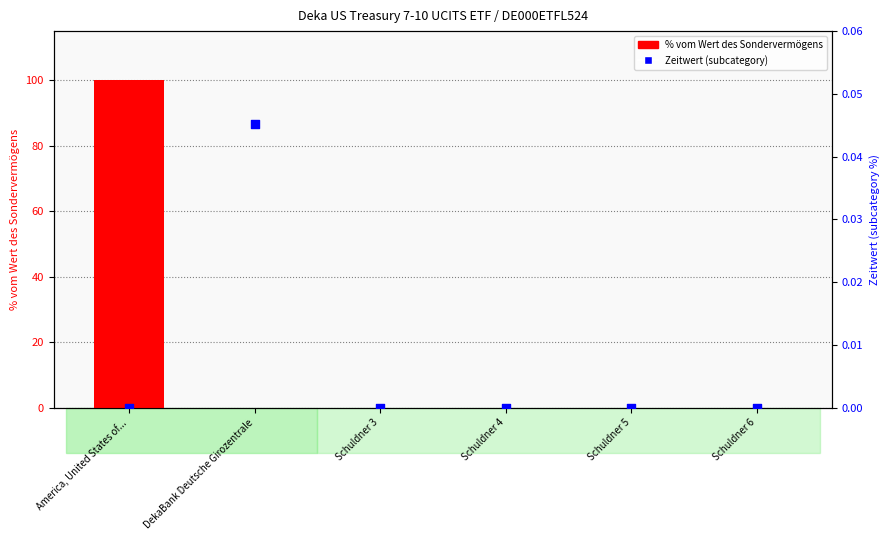

At which category is the sum across all series the highest?

America, United States of...